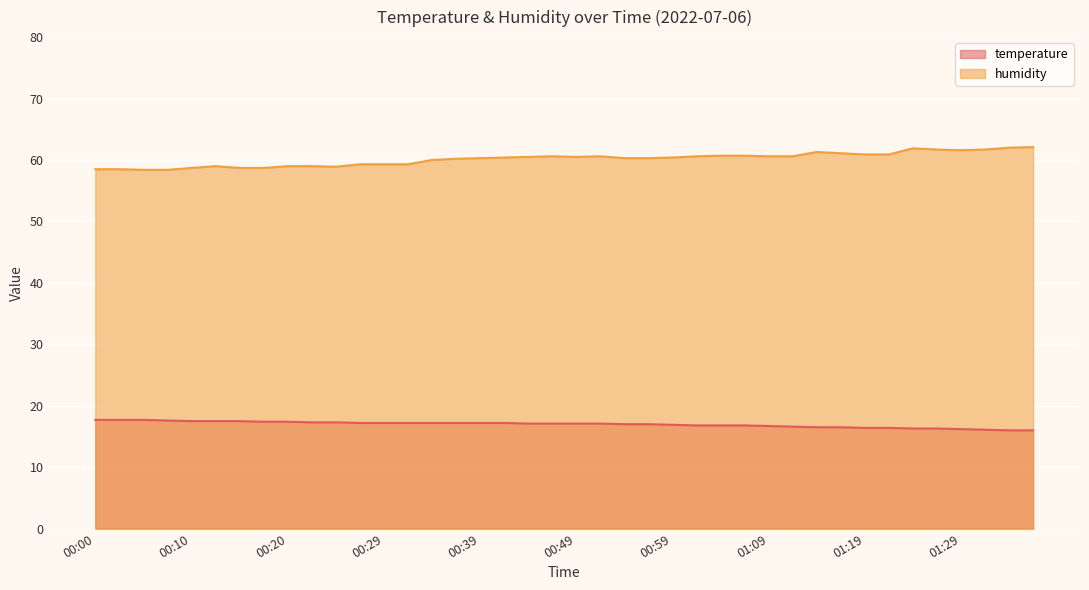

Read the humidity value at 01:34.

62.0